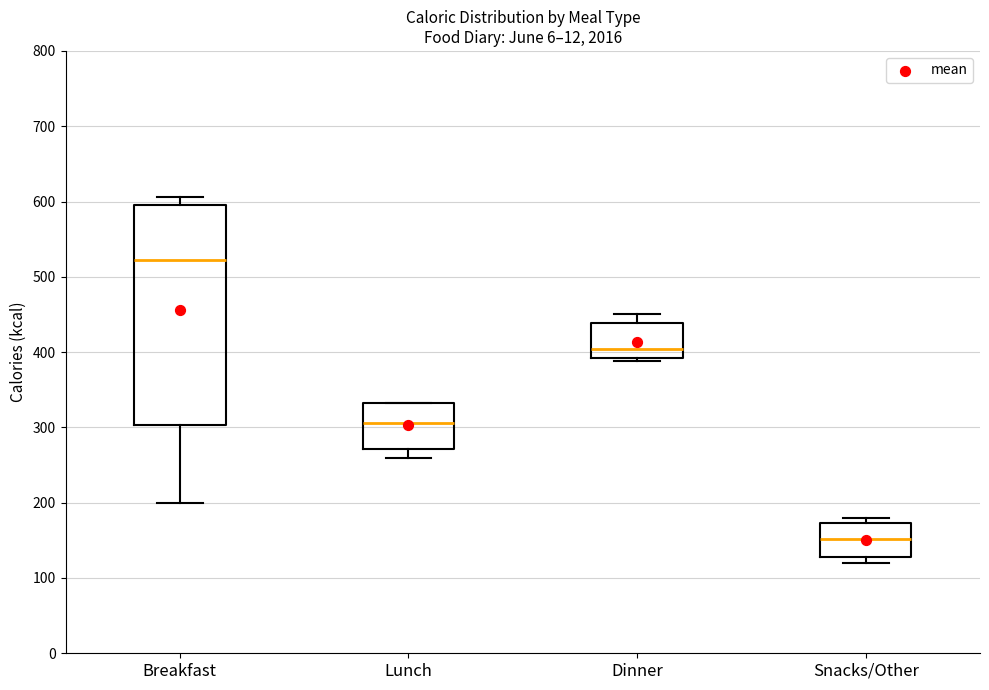

Reading left to right, read every box against the y-axis: the position of its median line, the range the box covers, and the ends of its whiskers. The values are not printed on the chart, so give them approximately, as read against the axis.

Breakfast: median 520, box 300 to 600, whiskers 200 to 610
Lunch: median 310, box 270 to 330, whiskers 260 to 330
Dinner: median 400, box 390 to 440, whiskers 390 (just below the box's lower edge) to 450
Snacks/Other: median 150, box 130 to 170, whiskers 120 to 180